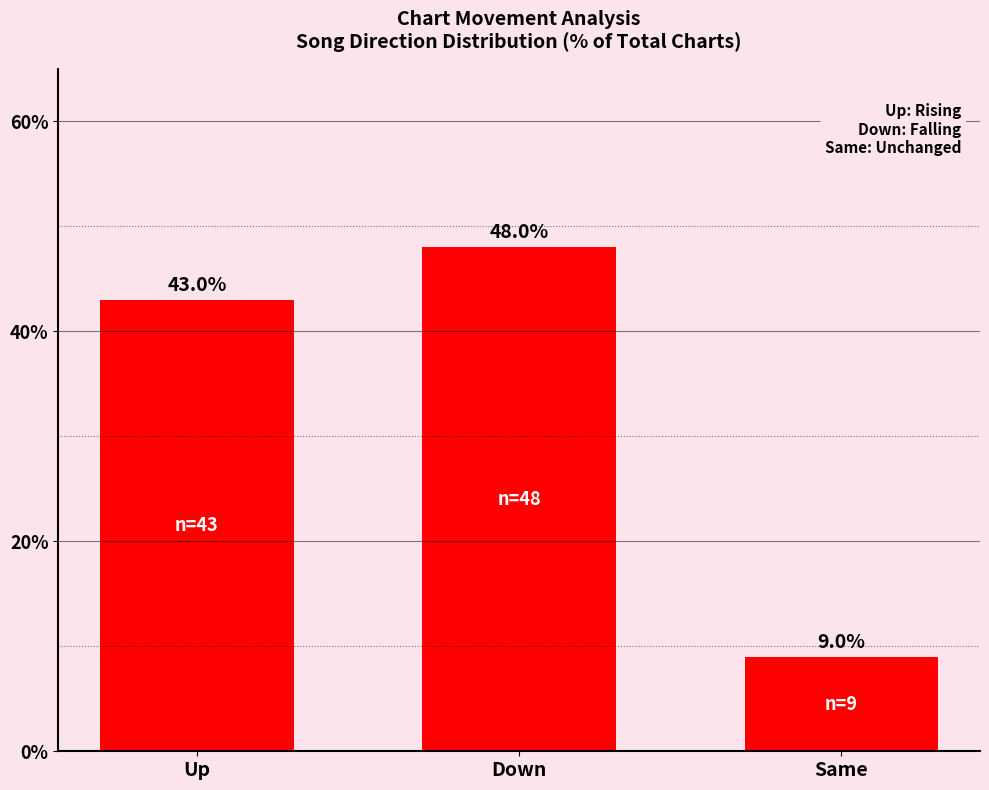

The chart shows a value of 76 at Down. True or false?

False